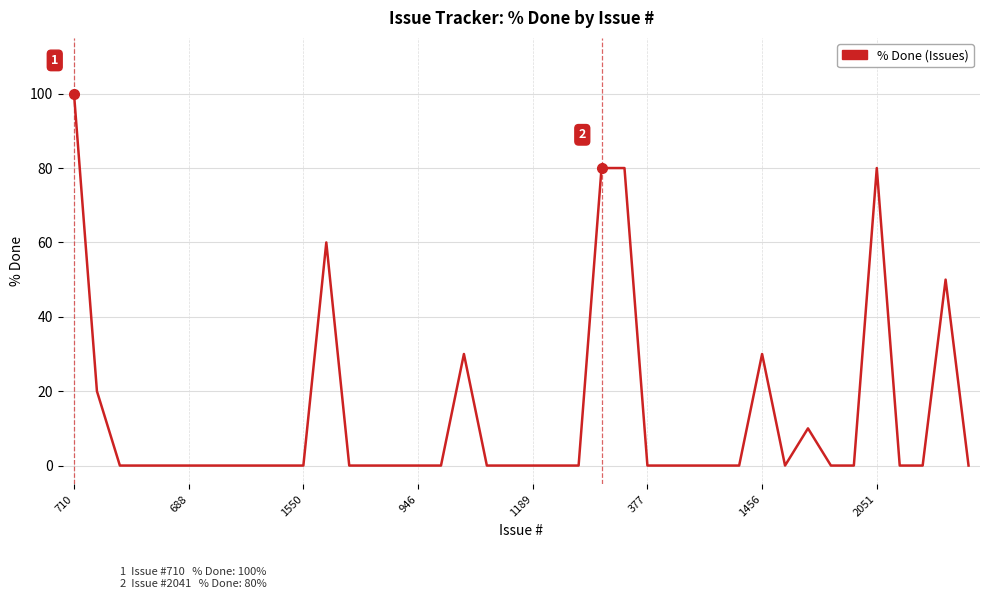

What is the difference between the maximum and minimum values?

100